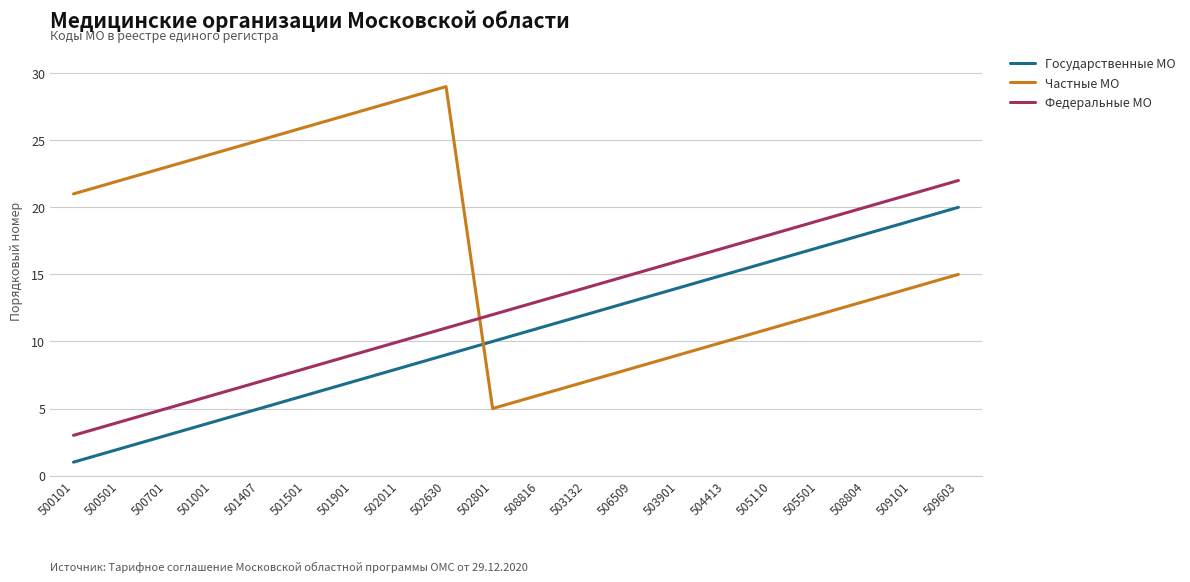

What is the sum of the Государственные МО values at 509101 and 501001?

23